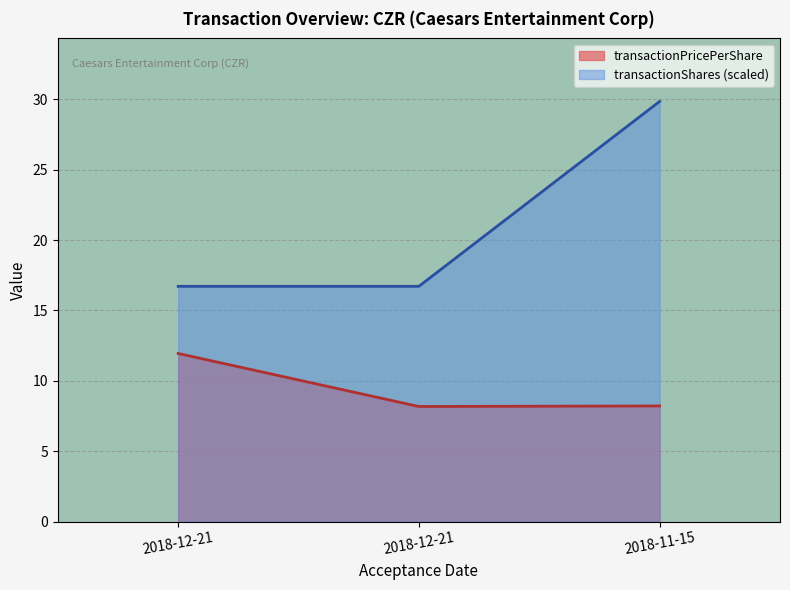

Which series has the largest total across all categories?

transactionShares